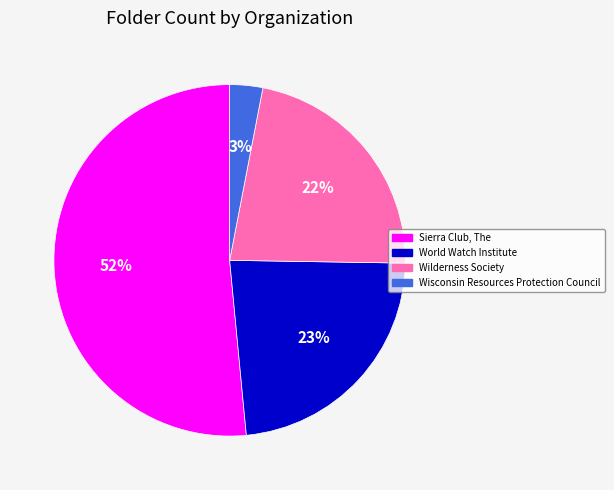

To the nearest percent, what is the average slice percentage?

25%